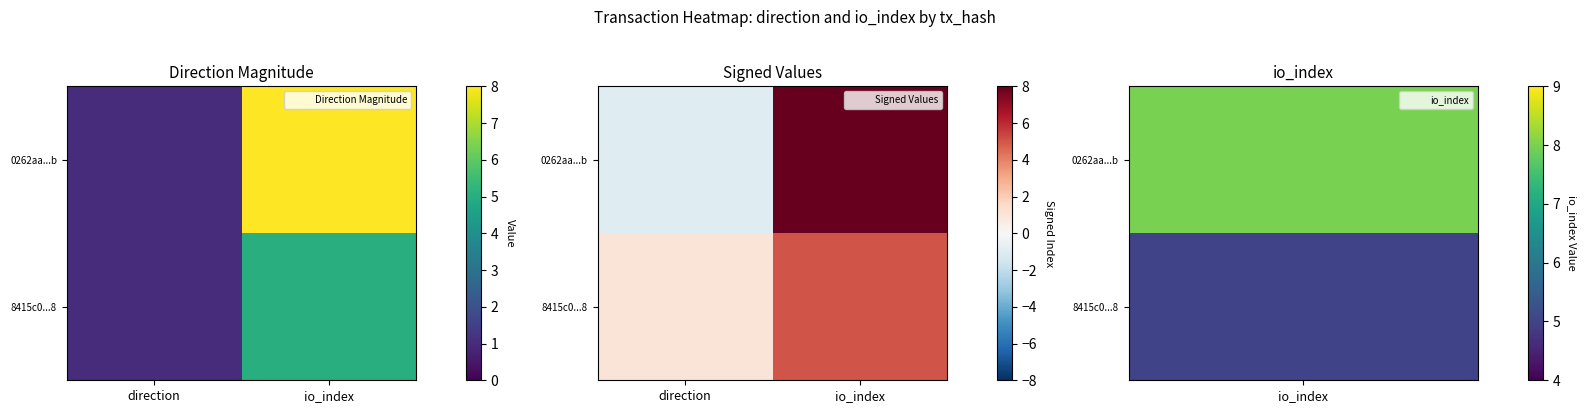

At how many categories does at least one series exceed 3?

1